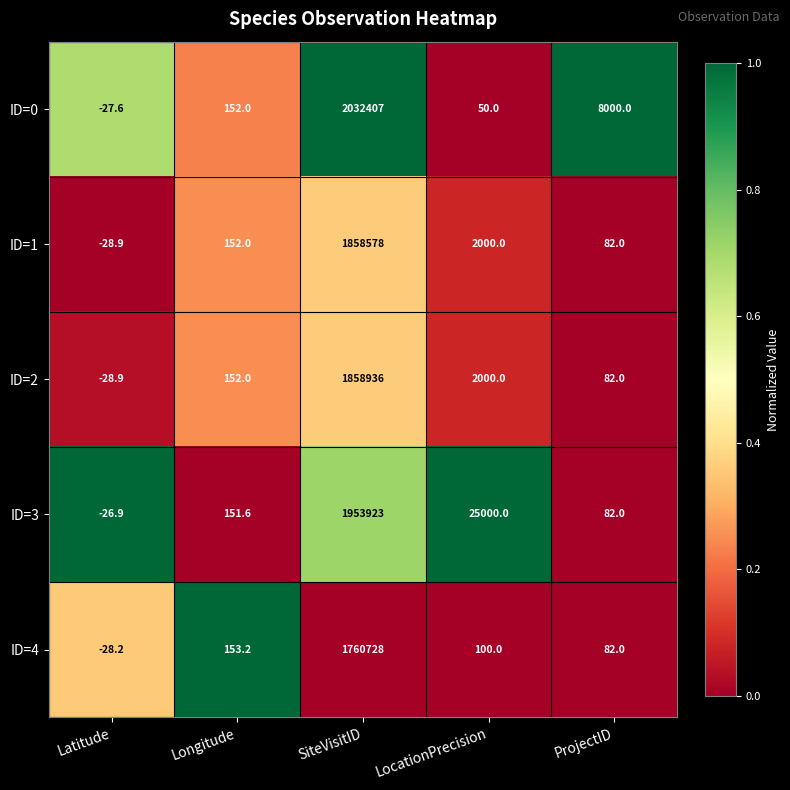

Reading left to right, transcribe all the data shown in this chart.

ID=0: -27.6	152.0	2032407.0	50.0	8000.0
ID=1: -28.9	152.0	1858578.0	2000.0	82.0
ID=2: -28.9	152.0	1858936.0	2000.0	82.0
ID=3: -26.9	151.6	1953923.0	25000.0	82.0
ID=4: -28.2	153.2	1760728.0	100.0	82.0